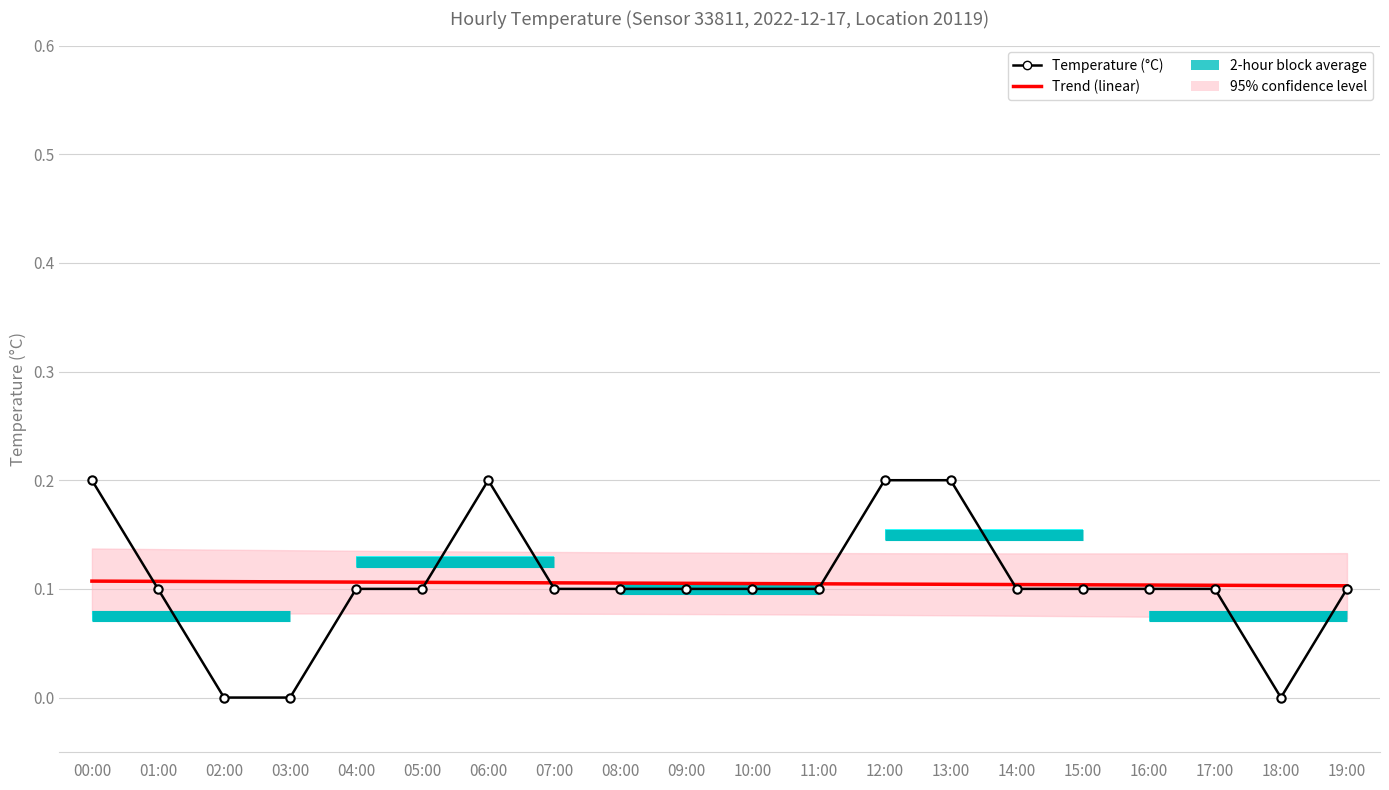

In Temperature (°C), how many points are lower than both neighbors (excluding endpoints)?

1